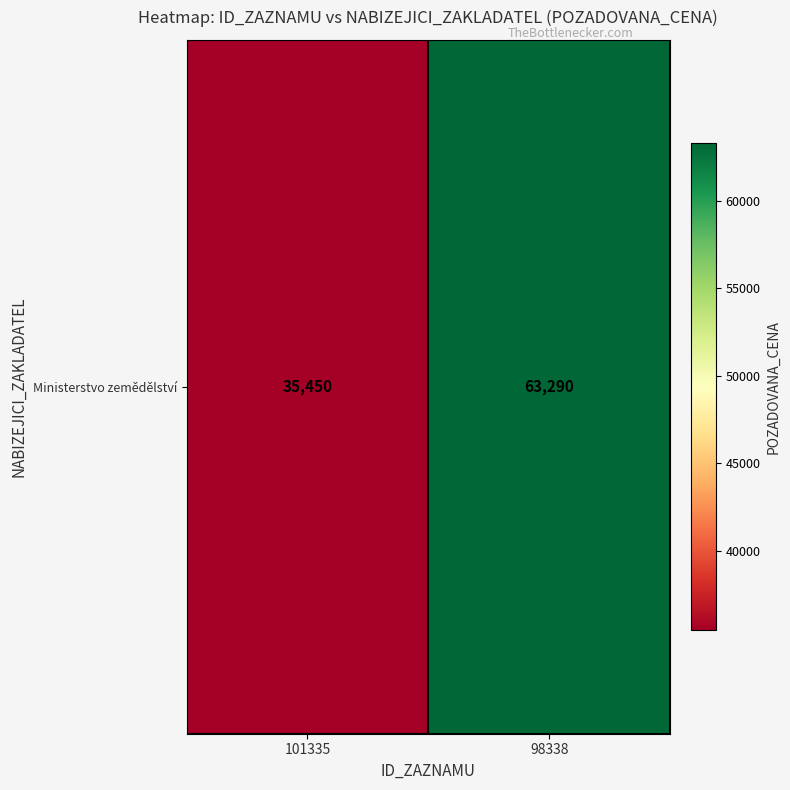

List the labels in order of value, largest first.

98338, 101335